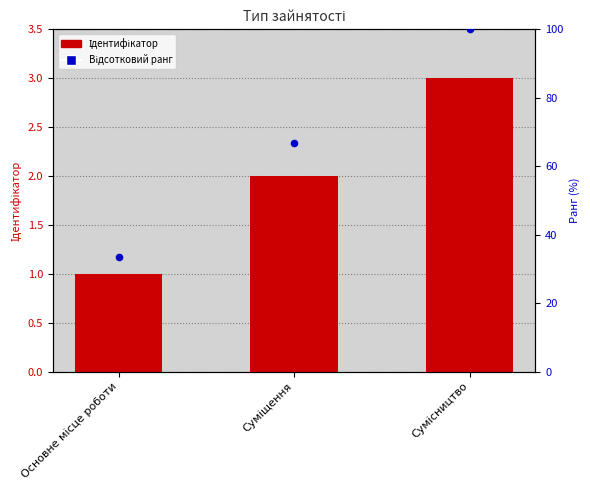

Which series has the largest total across all categories?

Відсотковий ранг